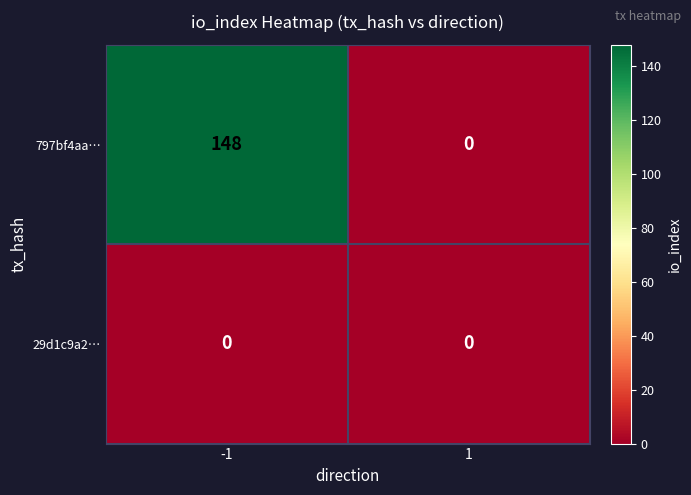

What is the sum of the 797bf4aa… values at -1 and 1?

148